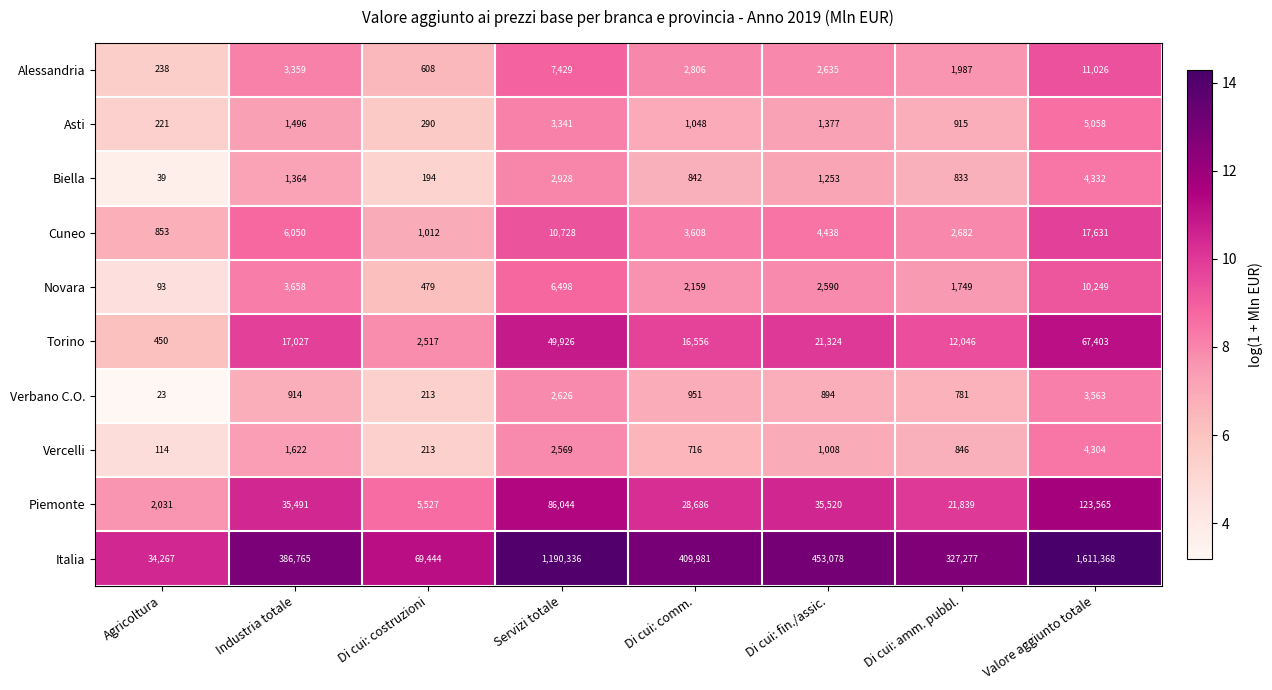

Which label corresponds to the smallest value in the chart?

Agricoltura